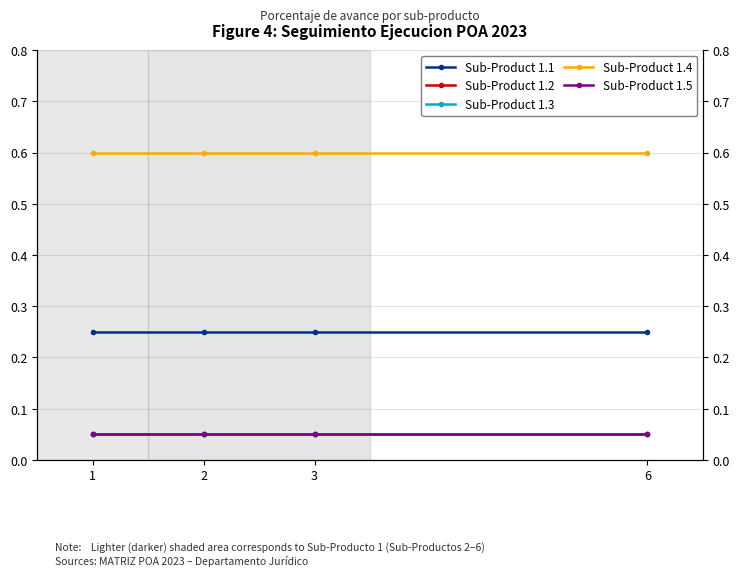

What is the greatest value displayed?

0.6